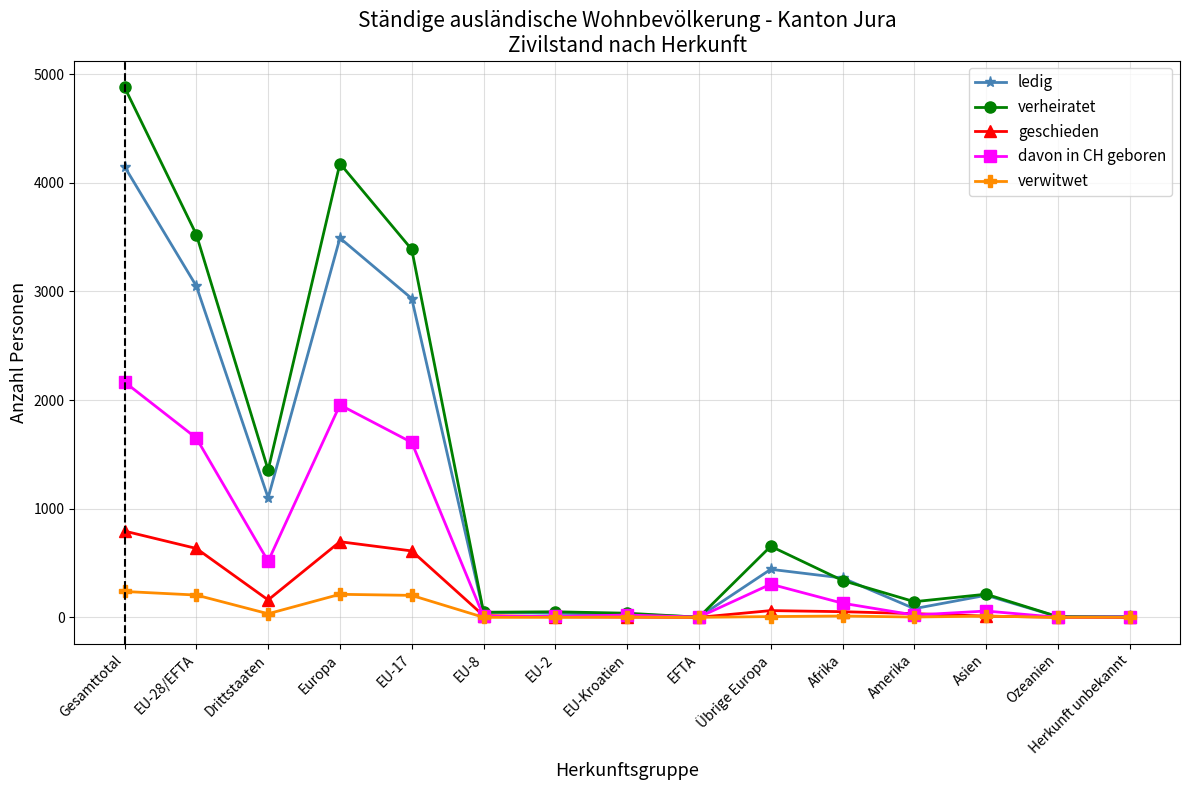

The verwitwet series shows 205 at EU-28/EFTA. True or false?

True